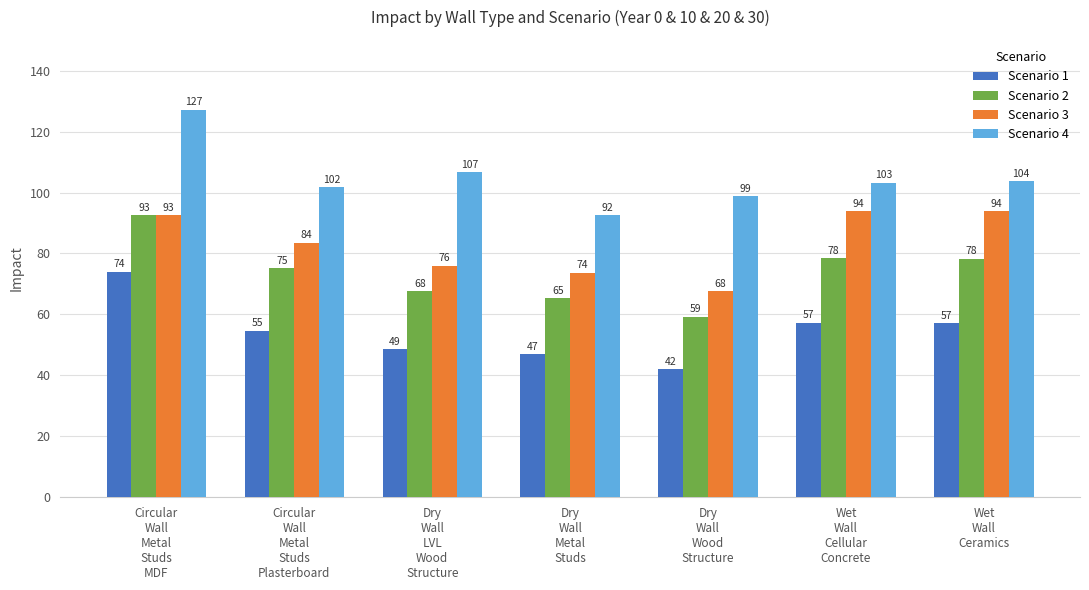

Which series has the widest spread of values?

Scenario 4